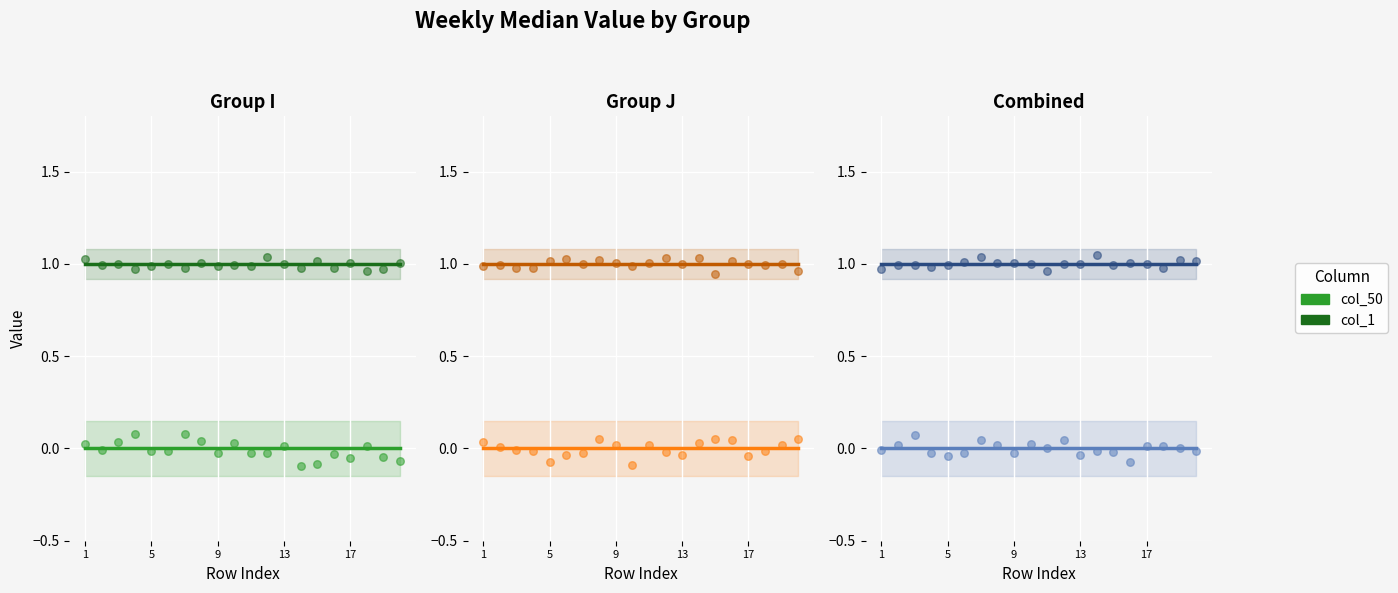

Which series contains the lowest Y value?

col_50